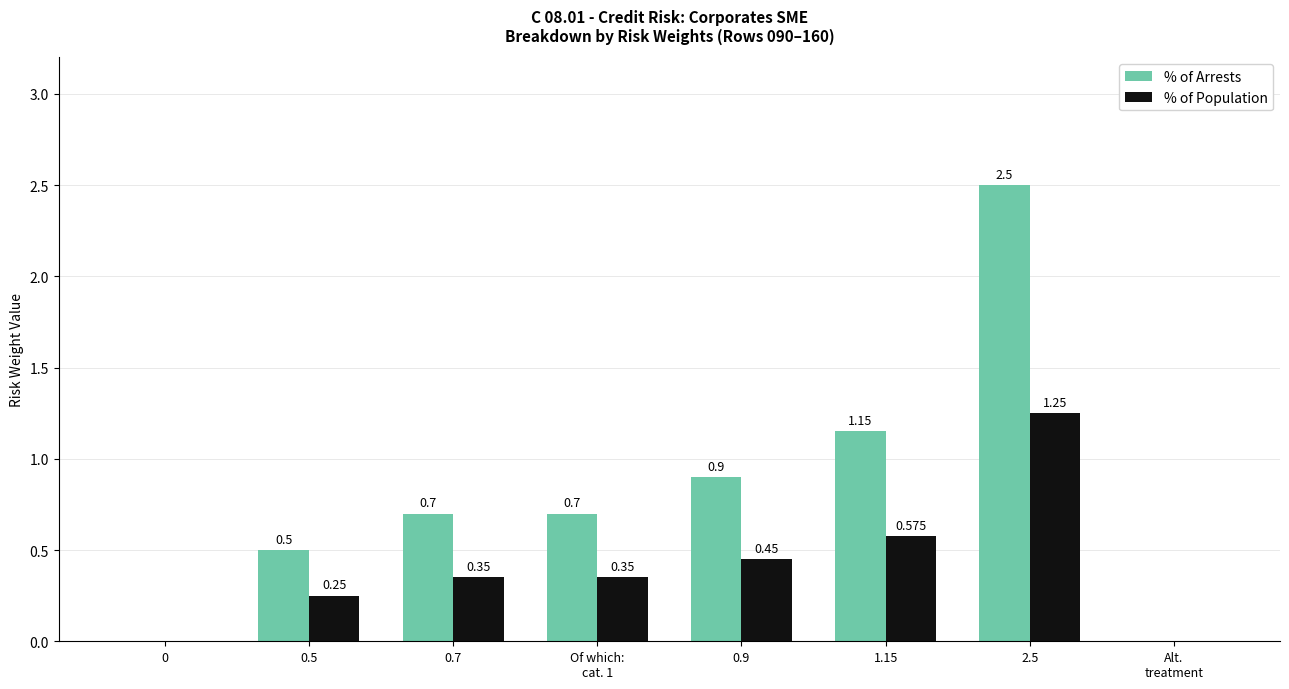

How many data points in % of Arrests are above 0?

6